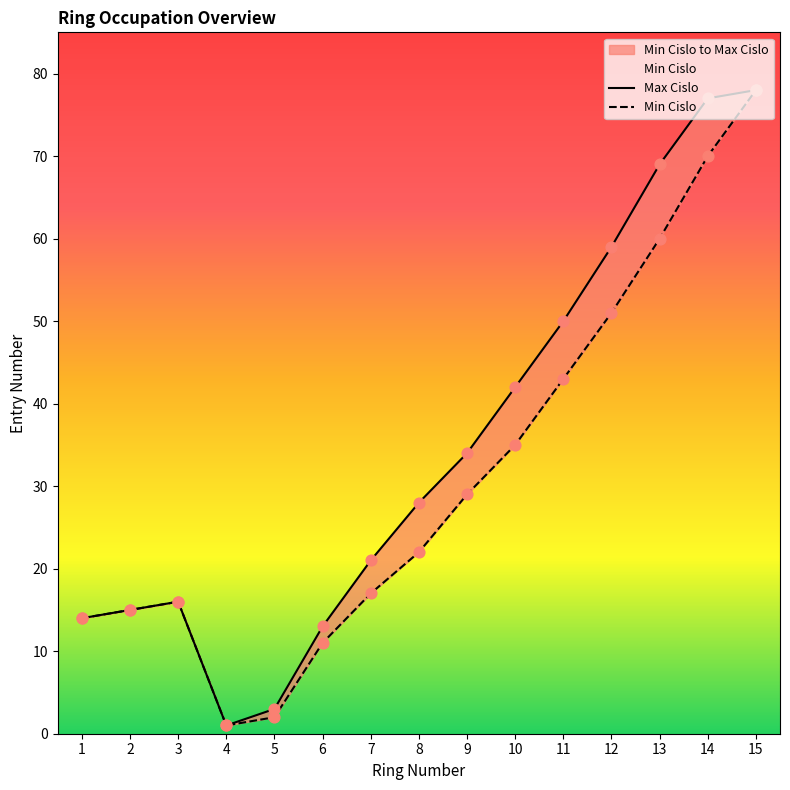

Which series has the widest spread of Y values?

Min Cislo